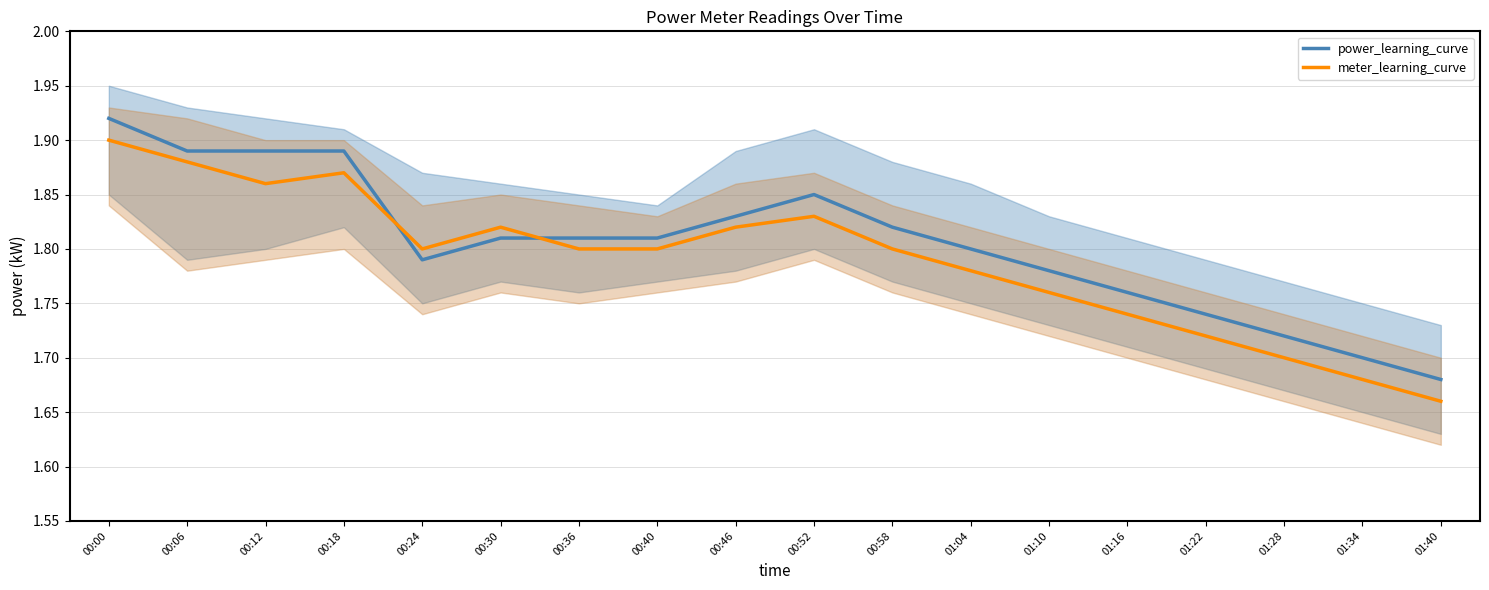

What is the total value across all series at 01:34?

3.4